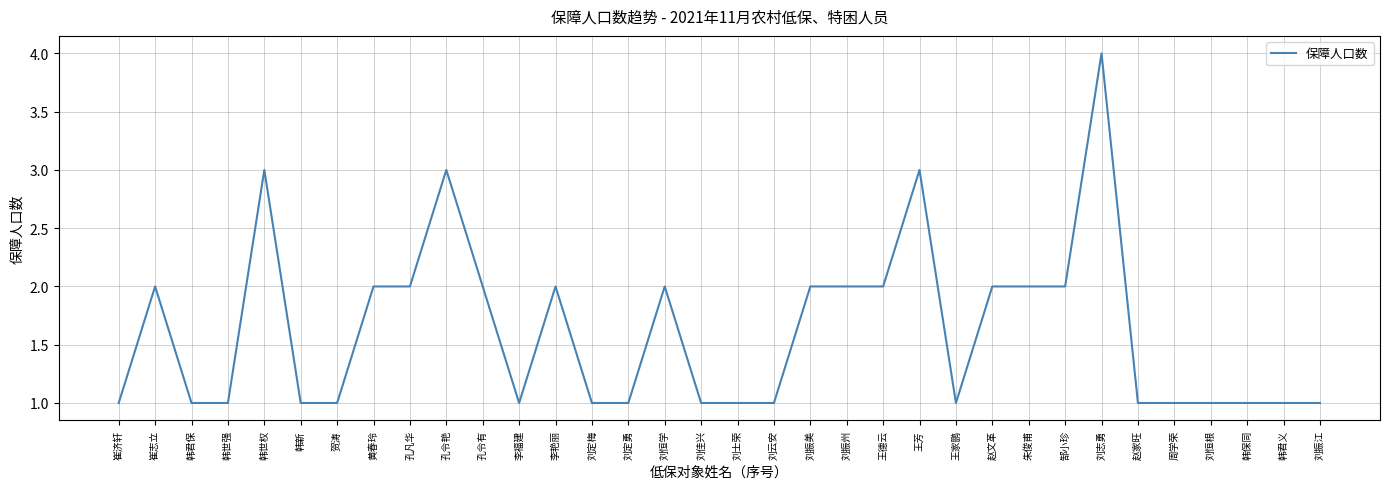

How many values are between 1 and 2?

30